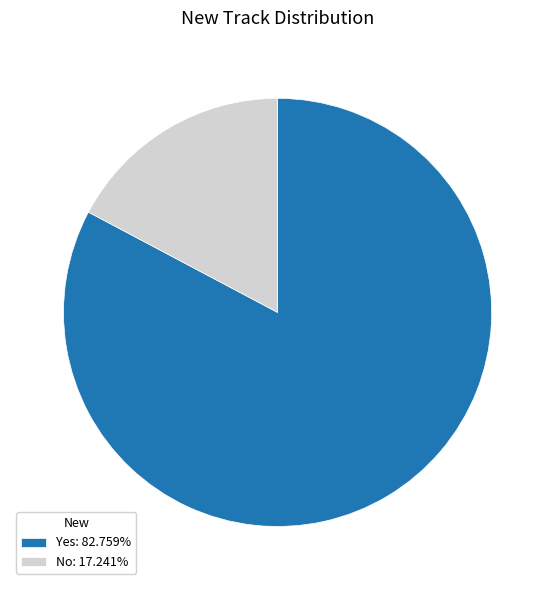

Combined, do No: 17.241% and Yes: 82.759% account for over 50%?

Yes